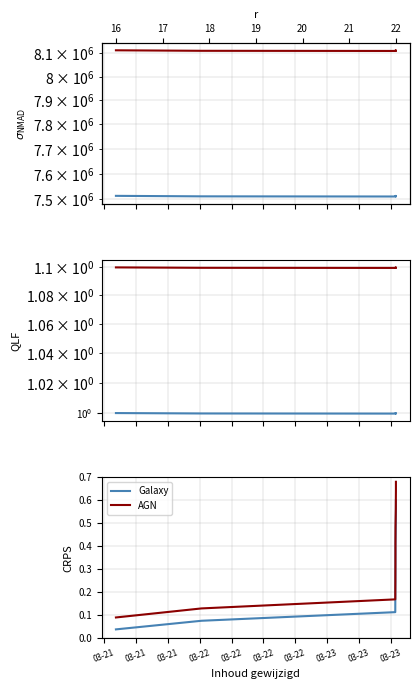

True or false: AGN and Identifier intersect in this chart.

False